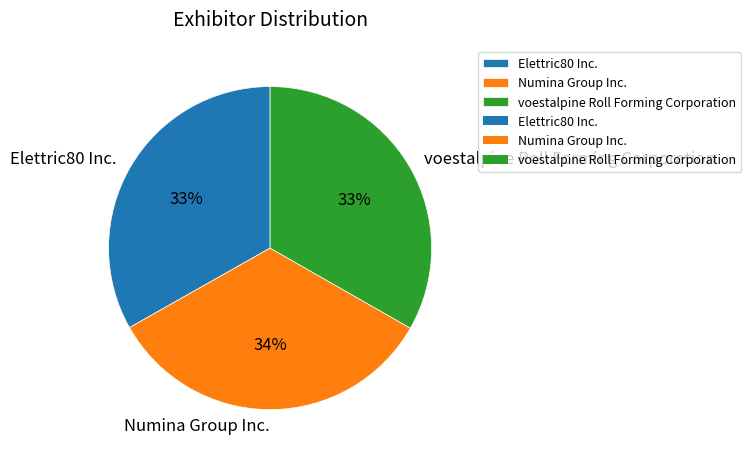

How many segments does this pie chart have?

3